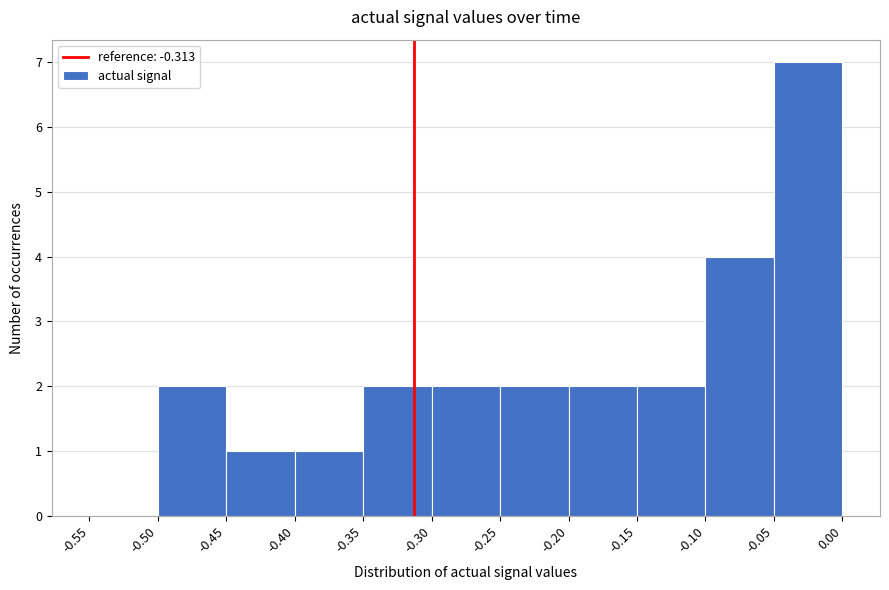

Reading left to right, list every bar in this chart as the range it spans on the x-axis followed by its height. The values are not printed on the chart, so give them approximately, as read against the axis.

-0.55 to -0.50: 0
-0.50 to -0.45: 2
-0.45 to -0.40: 1
-0.40 to -0.35: 1
-0.35 to -0.30: 2
-0.30 to -0.25: 2
-0.25 to -0.20: 2
-0.20 to -0.15: 2
-0.15 to -0.10: 2
-0.10 to -0.05: 4
-0.05 to 0.00: 7